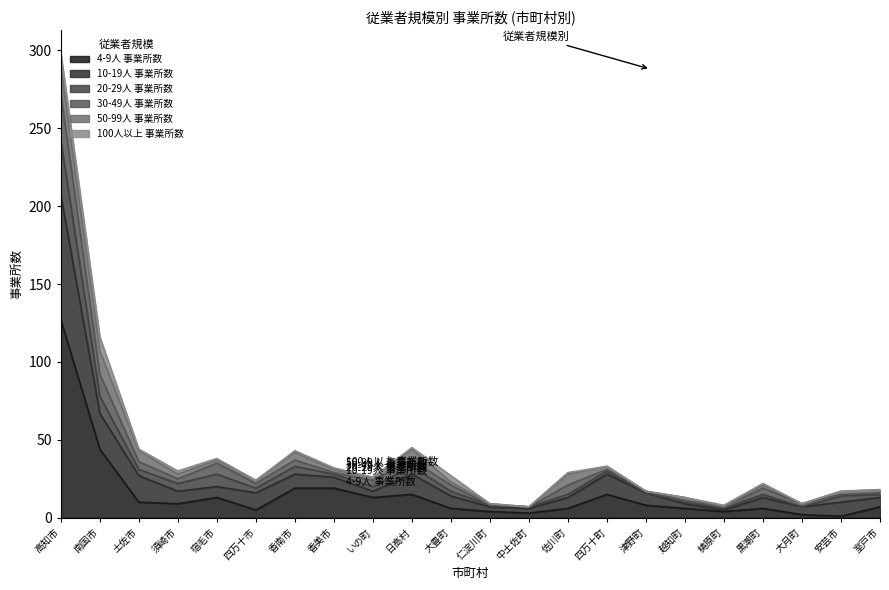

True or false: 4-9人 事業所数 and 10-19人 事業所数 cross at least once.

False